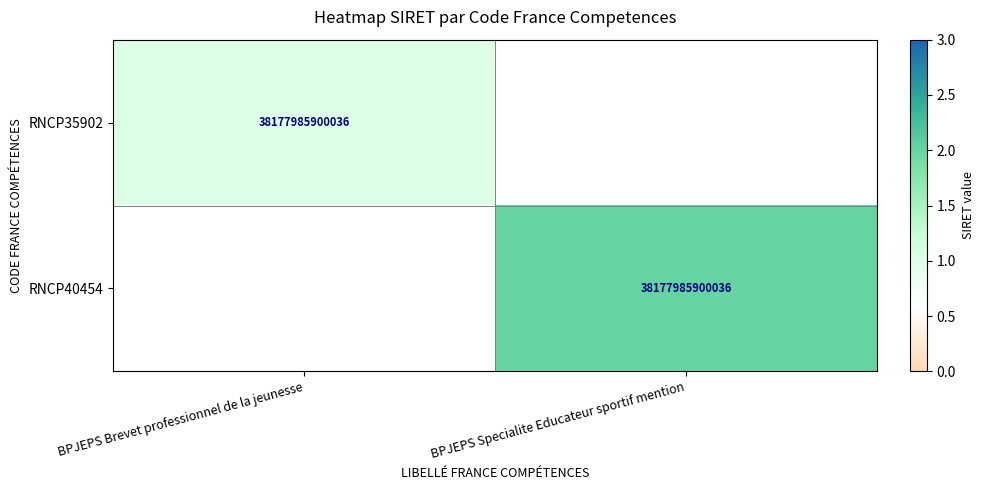

How many distinct data groups are displayed?

2